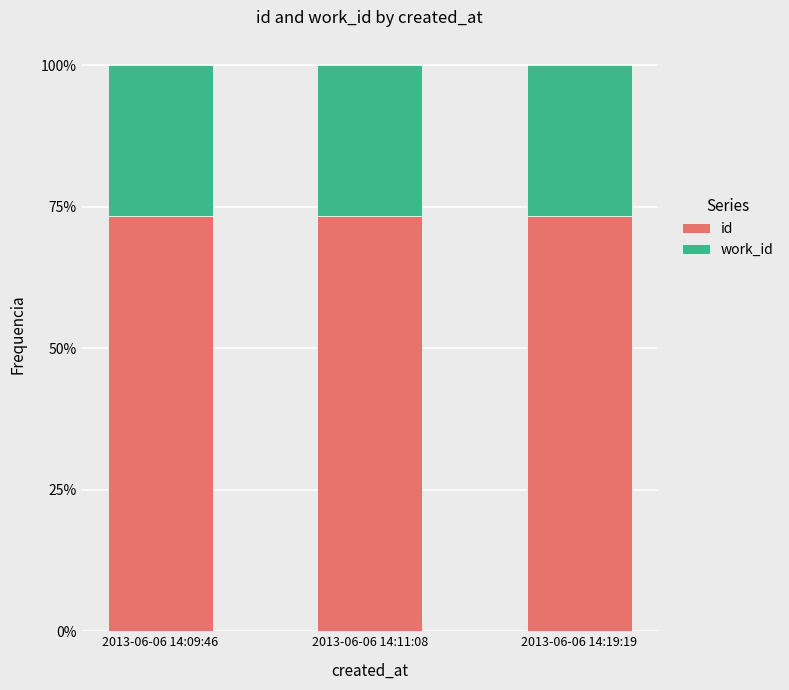

What is the total value across all series at 2013-06-06 14:09:46?

1.0